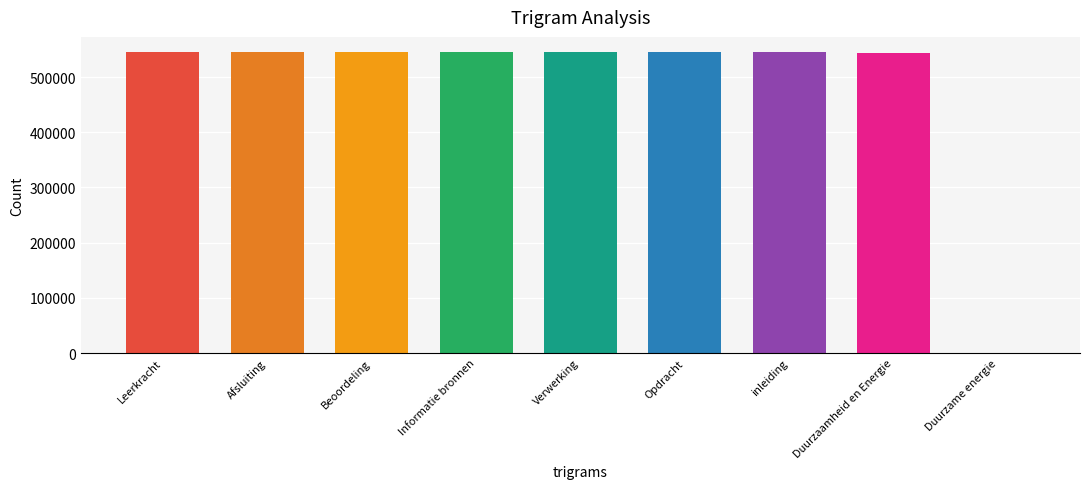

What is the sum of the values at Opdracht and Duurzame energie?

545587